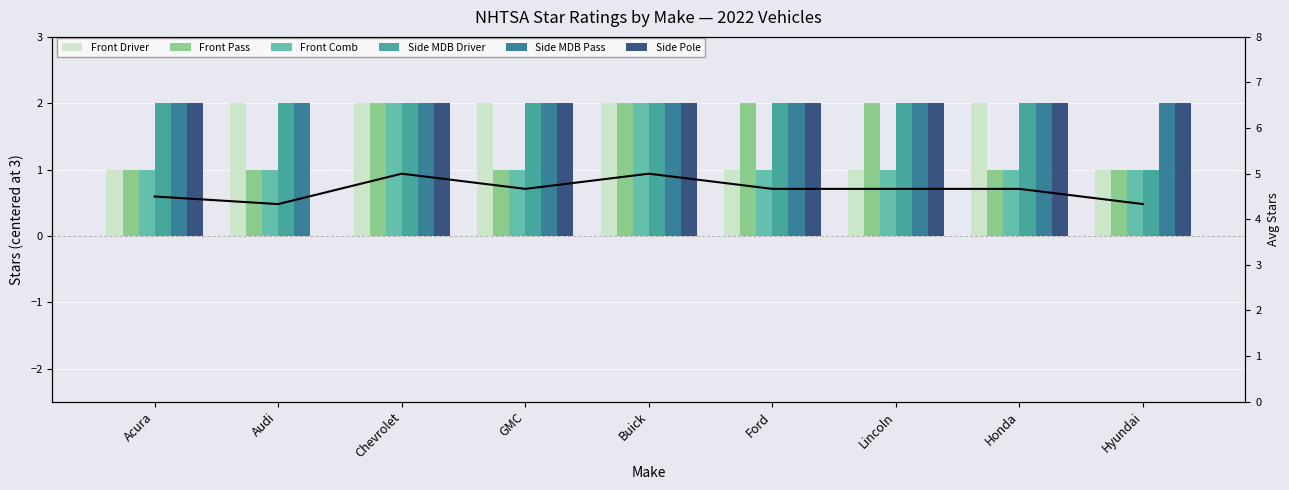

What are all the series names shown in the legend?

Front Driver, Front Pass, Front Comb, Side MDB Driver, Side MDB Pass, Side Pole